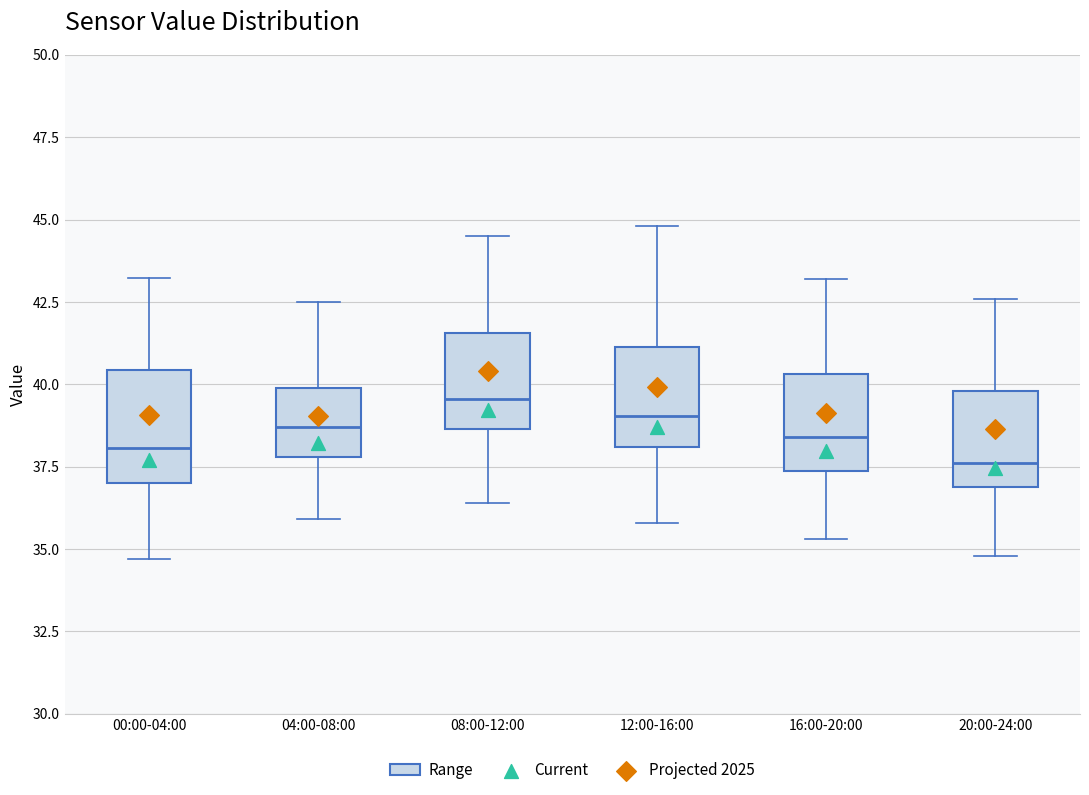

Reading left to right, read every box against the y-axis: the position of its median line, the range the box covers, and the ends of its whiskers. The values are not printed on the chart, so give them approximately, as read against the axis.

00:00-04:00: median 38.0, box 37.0 to 40.5, whiskers 34.5 to 43.0
04:00-08:00: median 38.5, box 38.0 to 40.0, whiskers 36.0 to 42.5
08:00-12:00: median 39.5, box 38.5 to 41.5, whiskers 36.5 to 44.5
12:00-16:00: median 39.0, box 38.0 to 41.0, whiskers 36.0 to 45.0
16:00-20:00: median 38.5, box 37.5 to 40.5, whiskers 35.5 to 43.0
20:00-24:00: median 37.5, box 37.0 to 40.0, whiskers 35.0 to 42.5